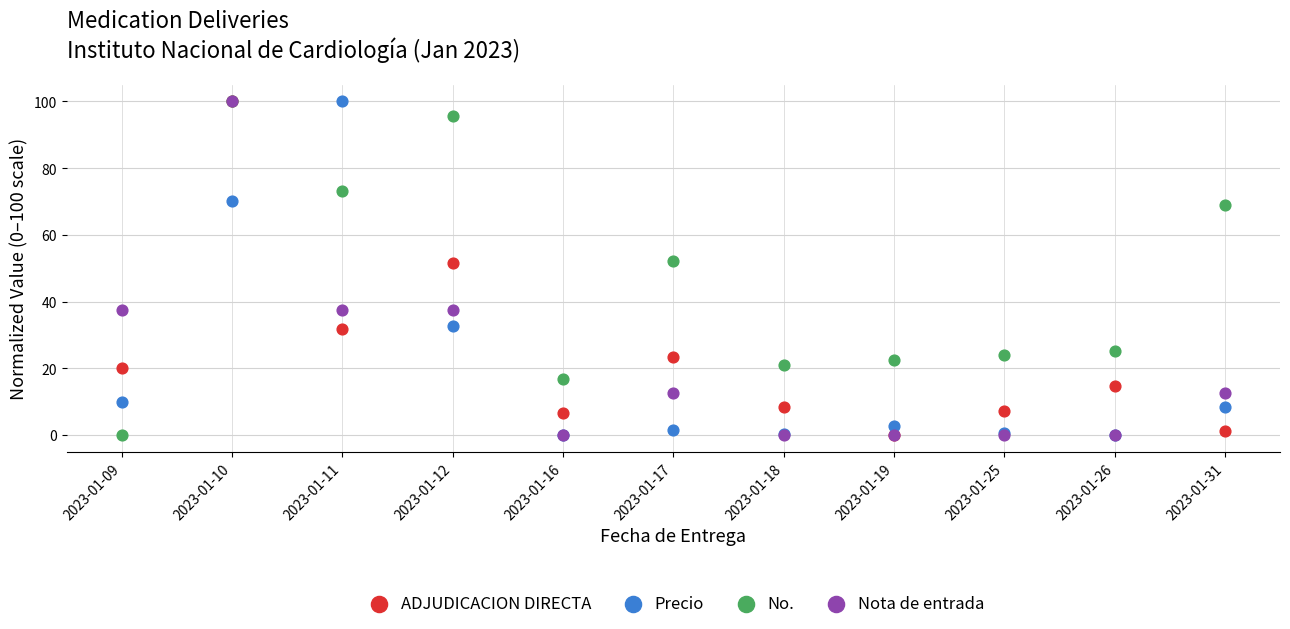

What are all the series names shown in the legend?

ADJUDICACION DIRECTA, Precio, No., Nota de entrada